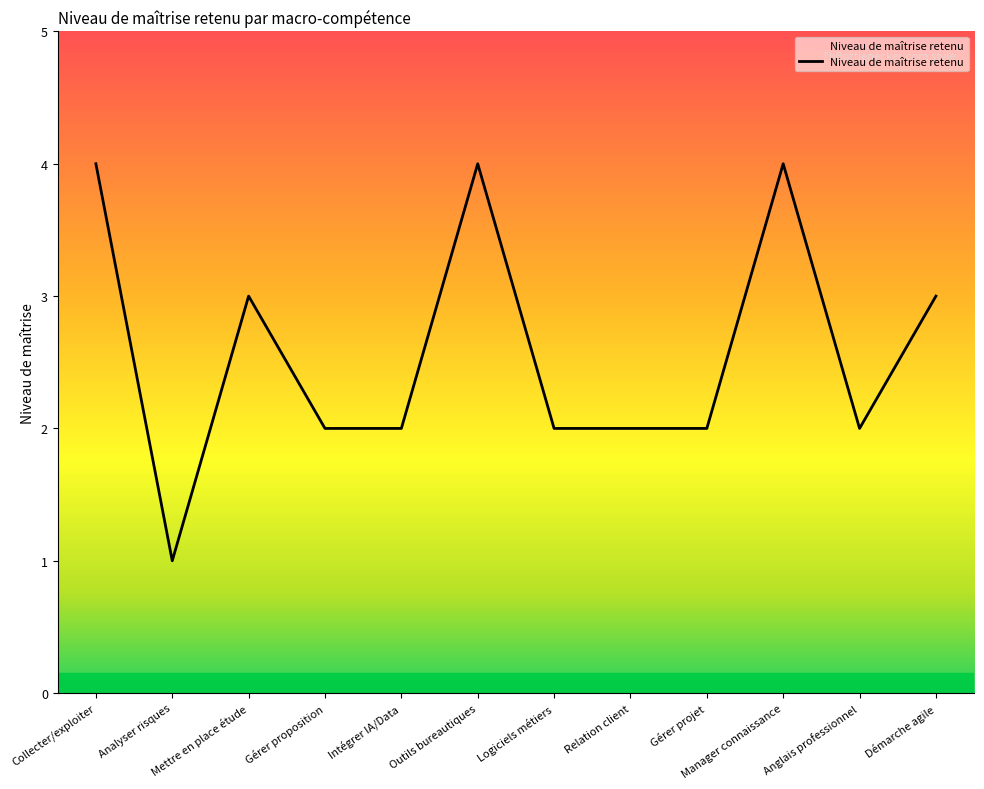

What is the difference between the second highest and minimum values?

3